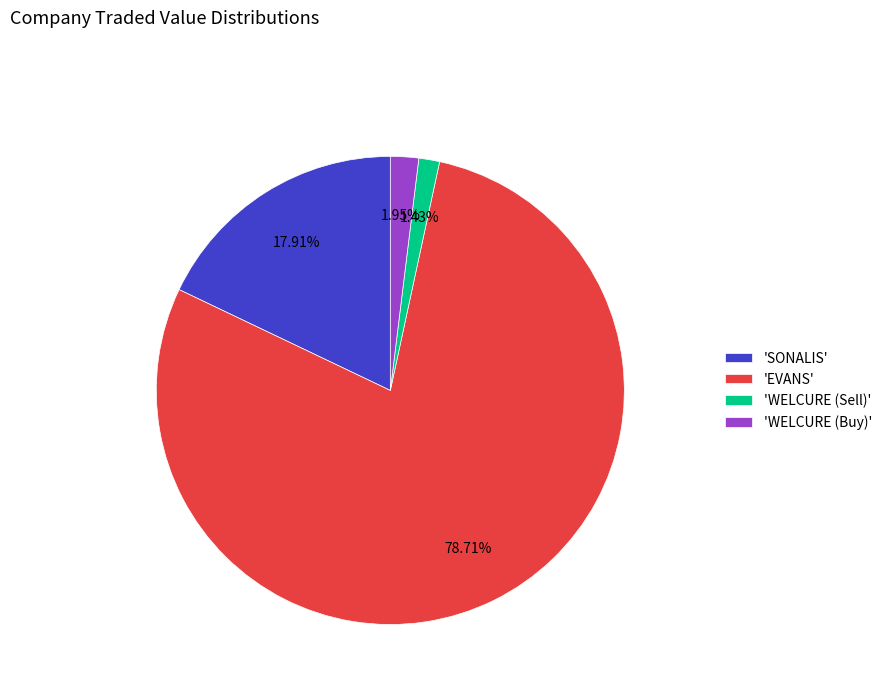

Between 'EVANS' and 'WELCURE (Buy)', which is larger?

'EVANS'